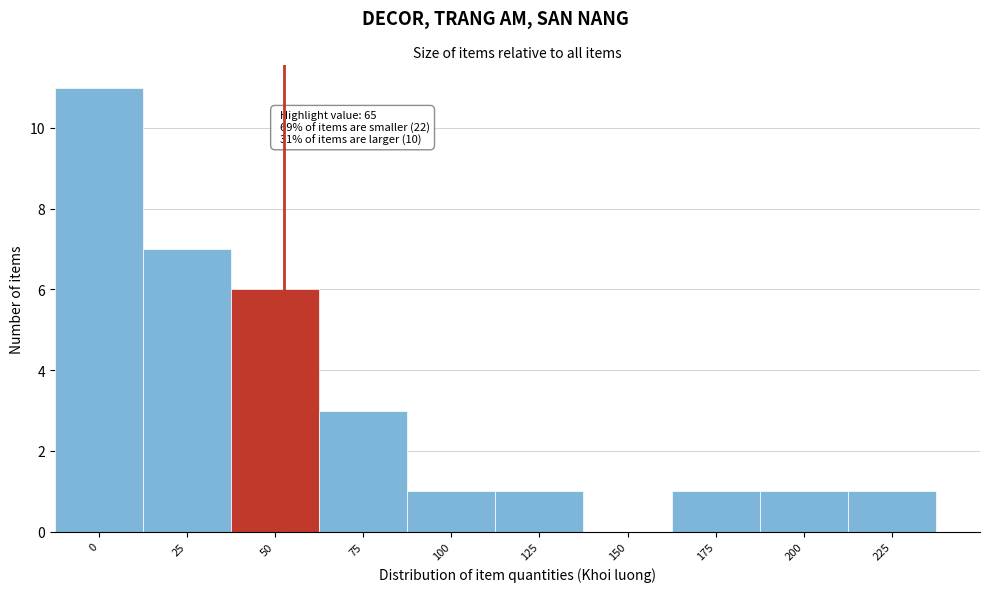

Reading left to right, transcribe all the data shown in this chart.

0=11	25=7	50=6	75=3	100=1	125=1	150=0	175=1	200=1	225=1